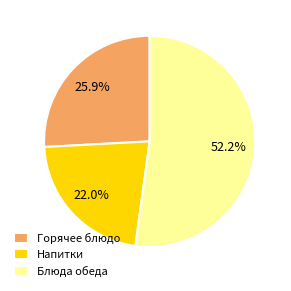

To the nearest percent, what is the difference between the largest and smallest slice percentages?

30%